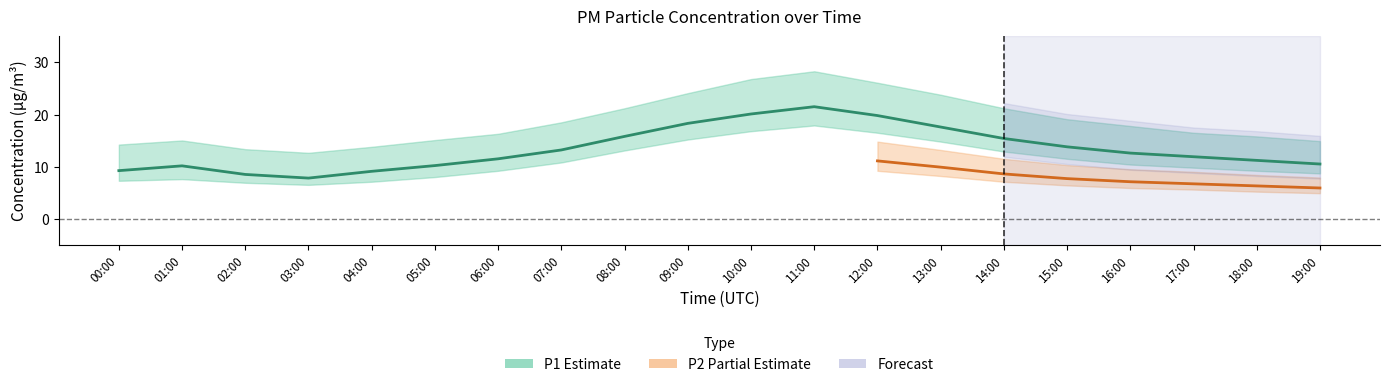

Is this an area chart (filled region under the line)?

No